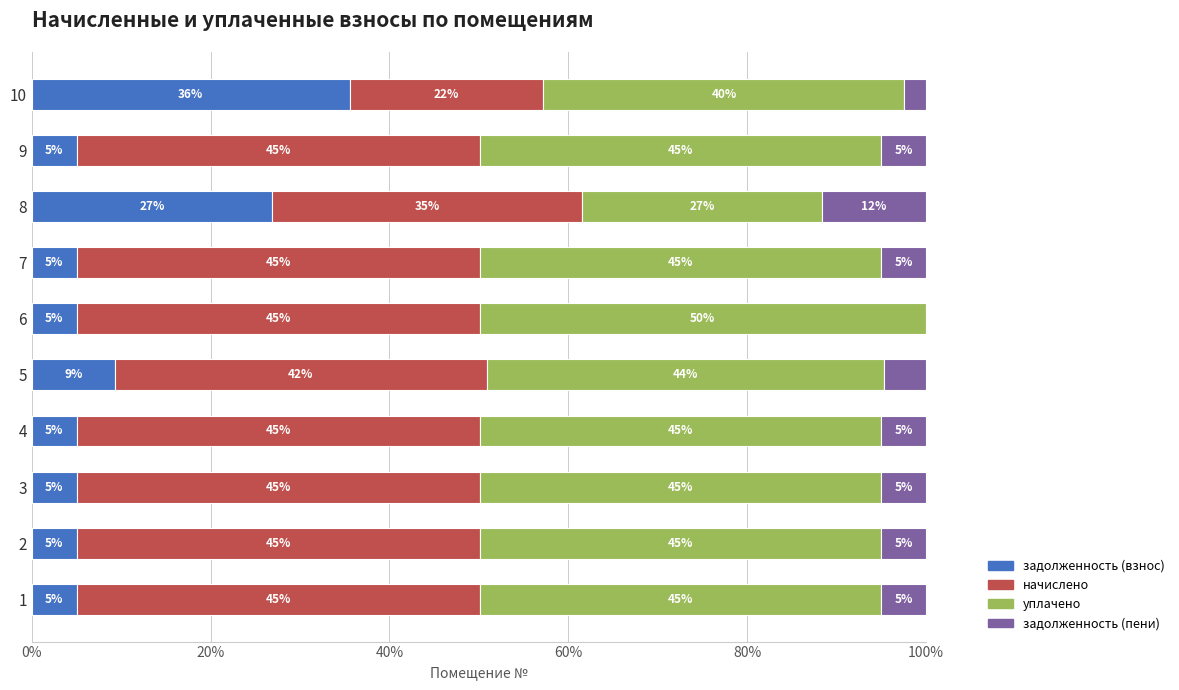

Which category has the highest value in the задолженность (взнос) series?

10